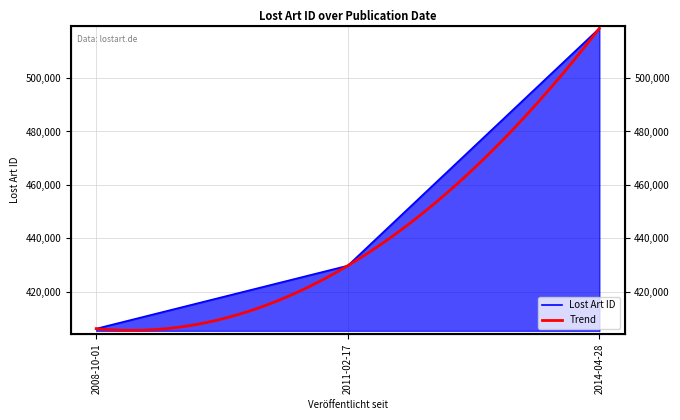

At which label is the value closest to 462388?

2011-02-17